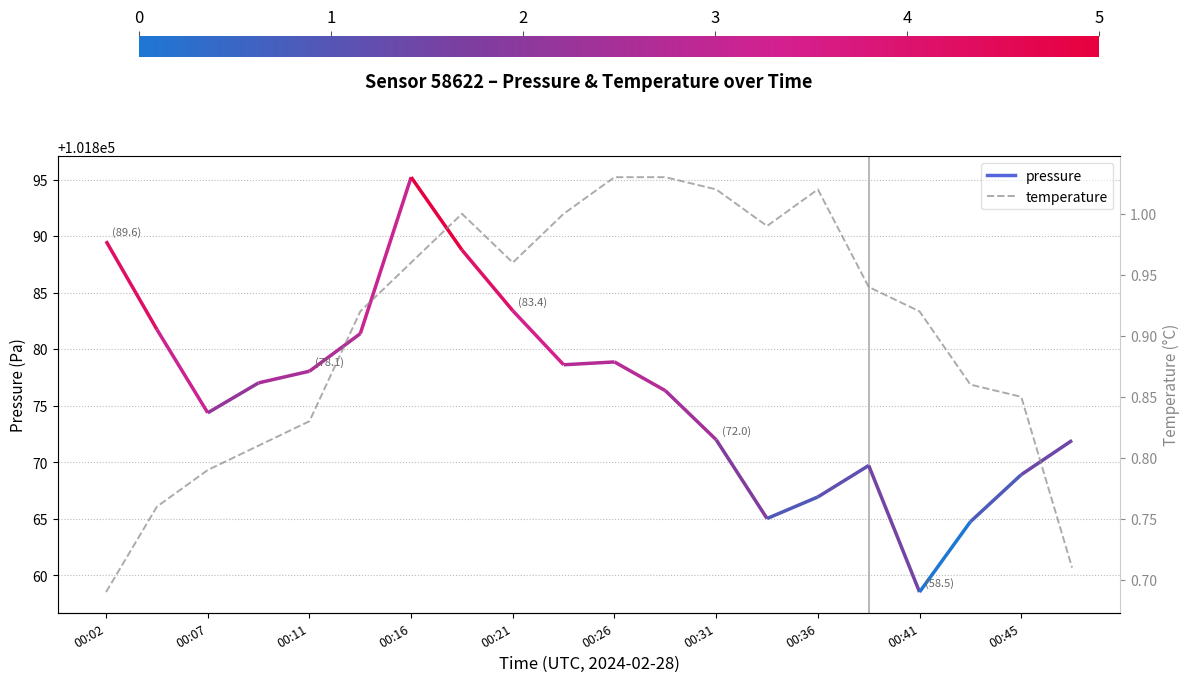

What is the smallest value displayed?

0.7